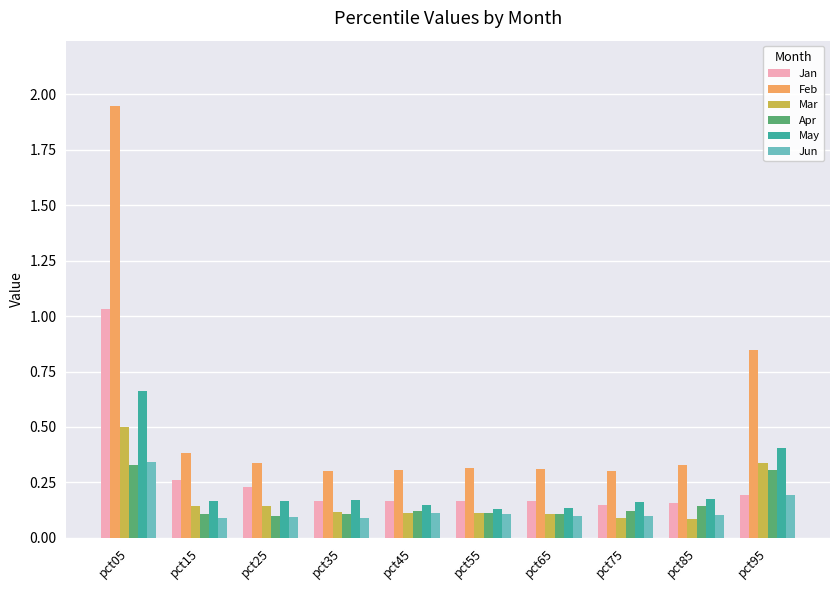

What is the difference between the second highest and minimum values in the Feb series?

0.5